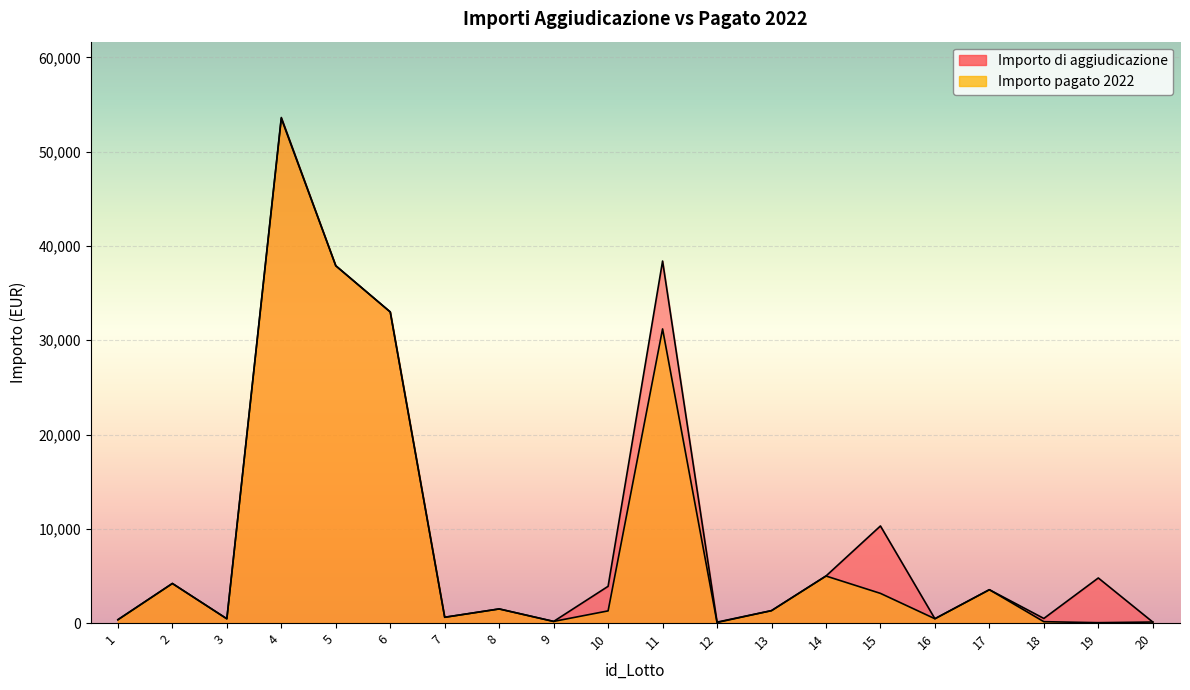

At how many categories does at least one series exceed 48708?

1